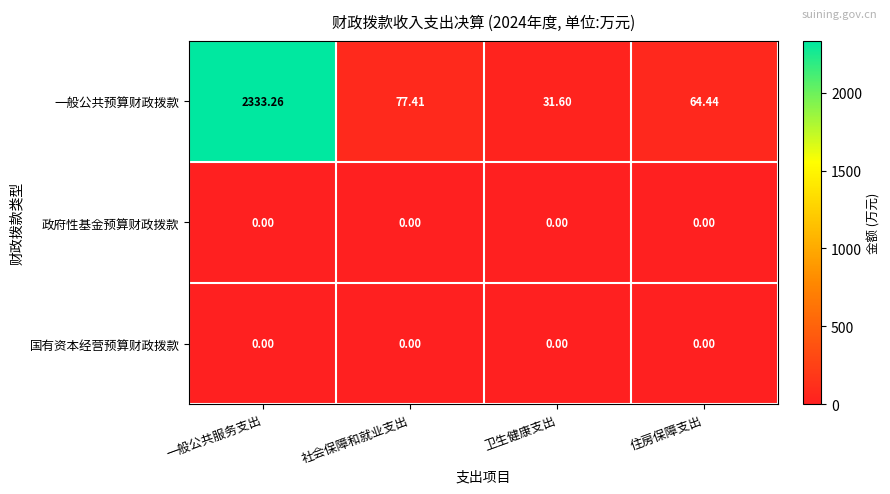

Which category has the highest value across all series?

一般公共服务支出